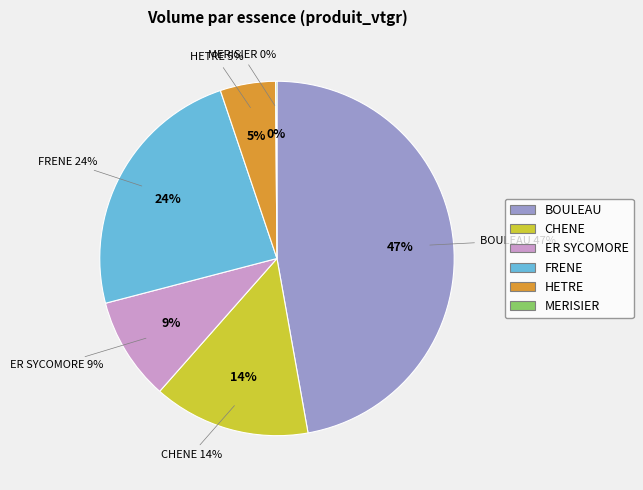

What percentage is NOT represented by ER SYCOMORE?

90.6%